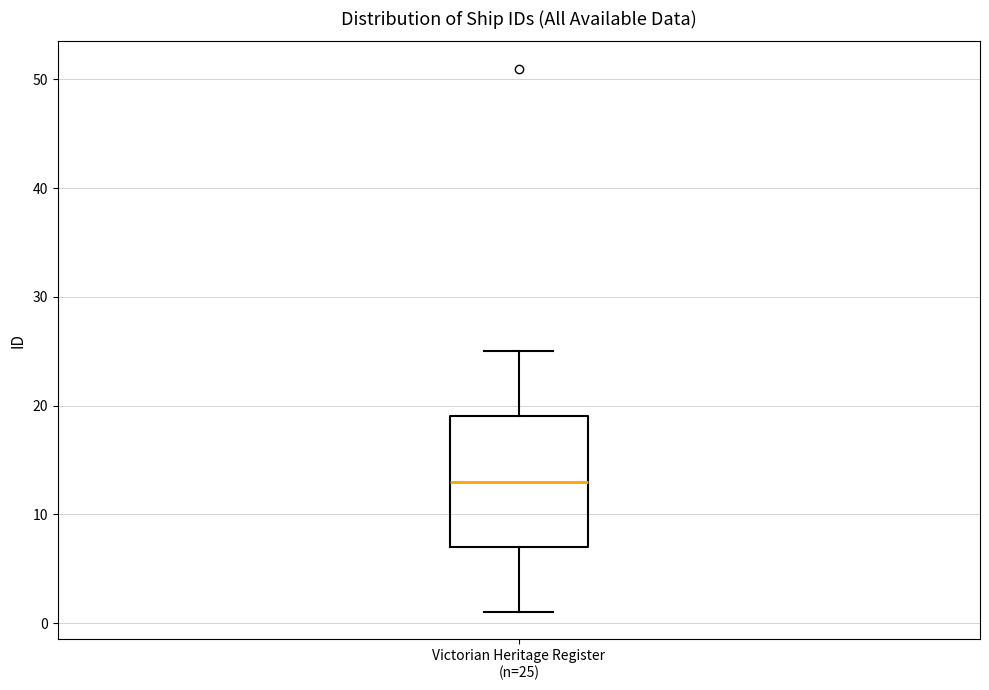

Read this box plot against the y-axis: the position of the median line, the range covered by the box, and the ends of both whiskers. The values are not printed on the chart, so give them approximately, as read against the axis.

median 13, box 7 to 19, whiskers 1 to 25